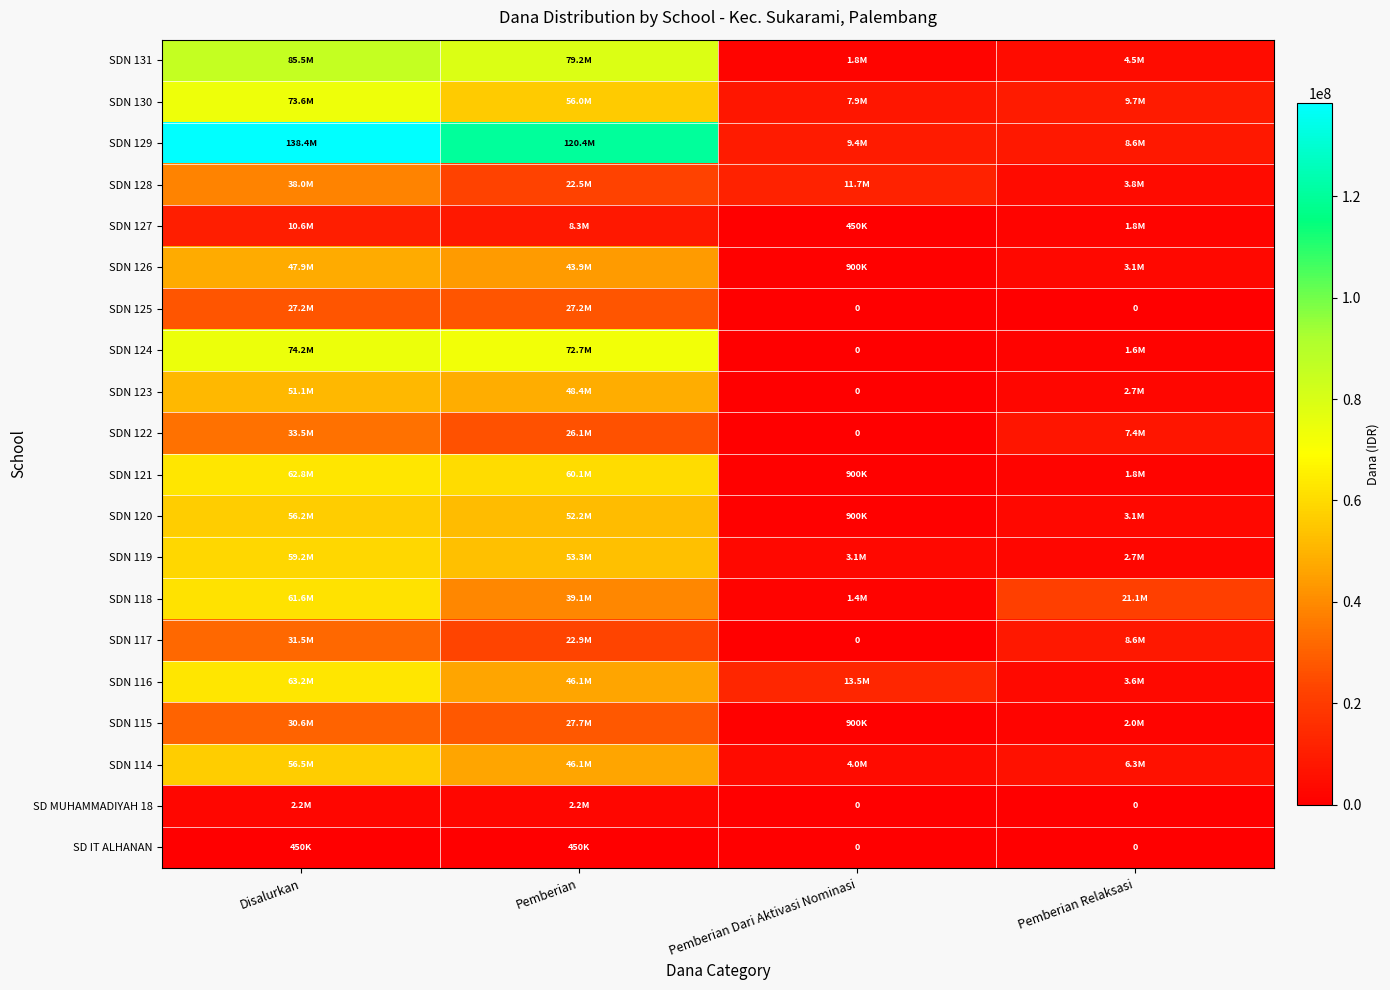

Count the SD MUHAMMADIYAH 18 values in the range 0 to 2250000.

4